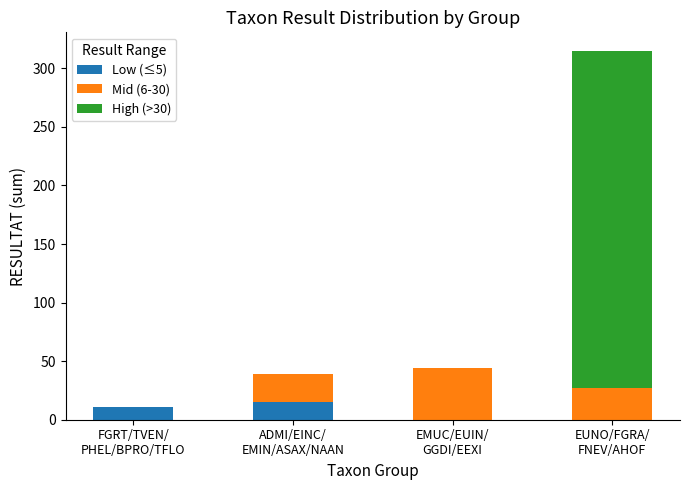

Count the number of data series in this chart.

3